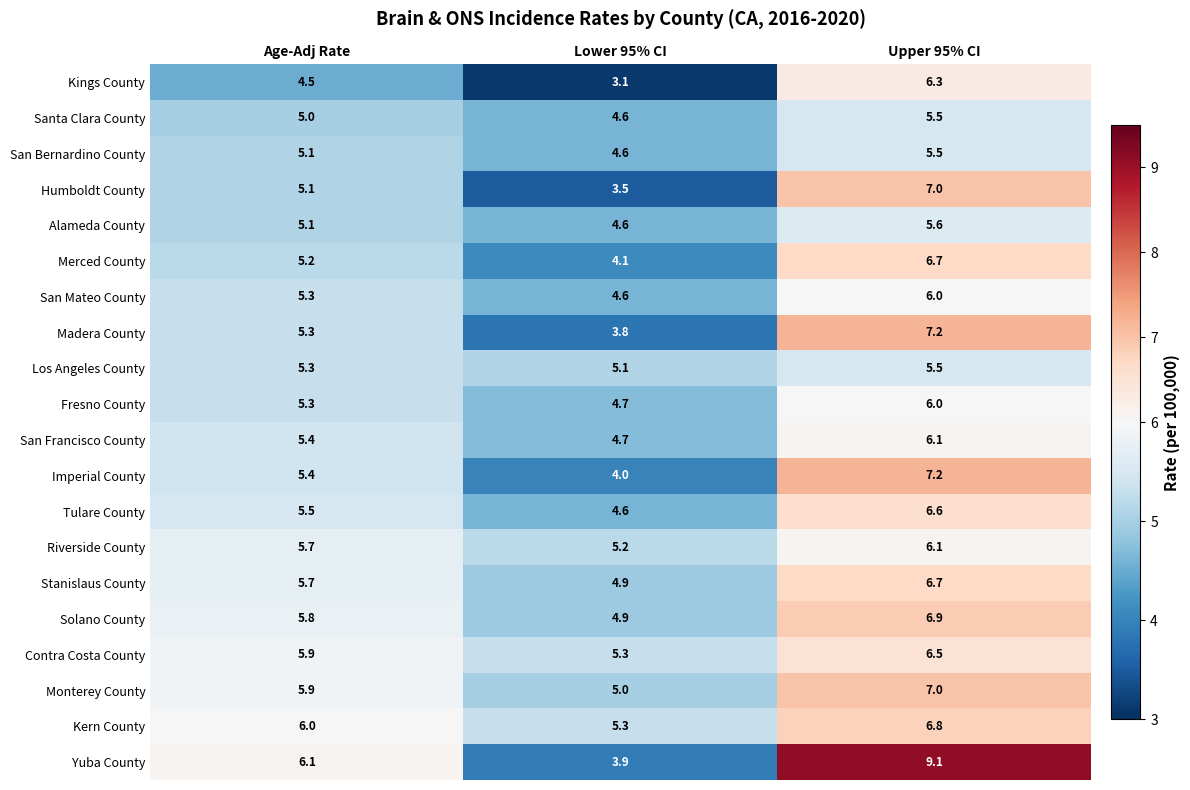

What is the total value across all series at Age-Adj Rate?

108.6